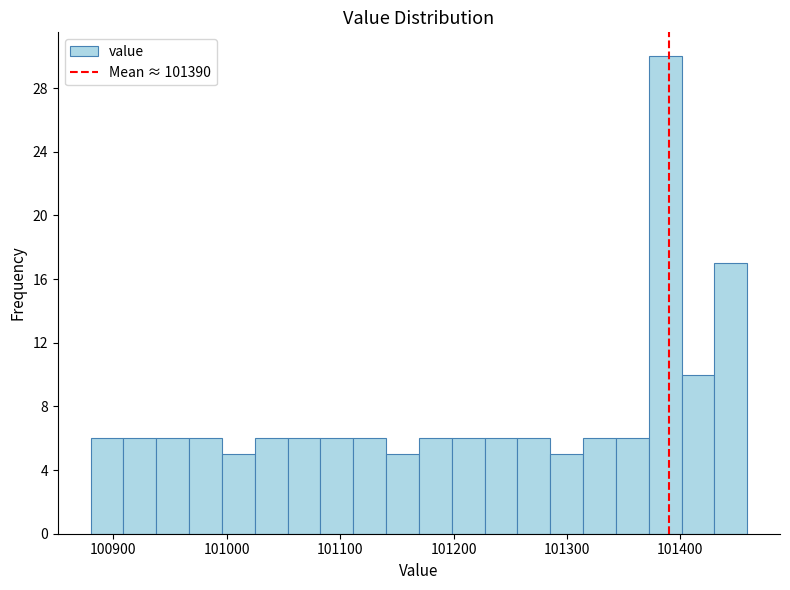

Around what value on the x-axis is the tallest bar? Give the approximate position of its centre, as read against the axis.

101390